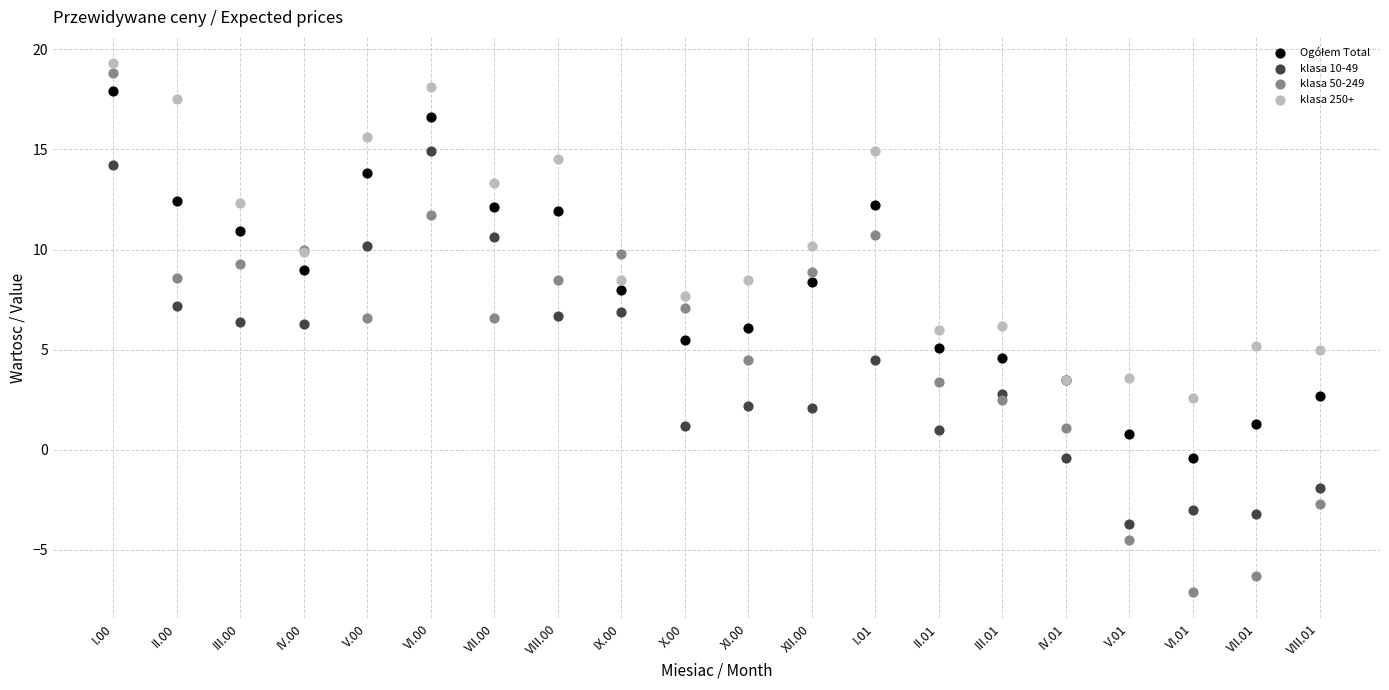

Which series reaches the minimum Y coordinate?

klasa 50-249